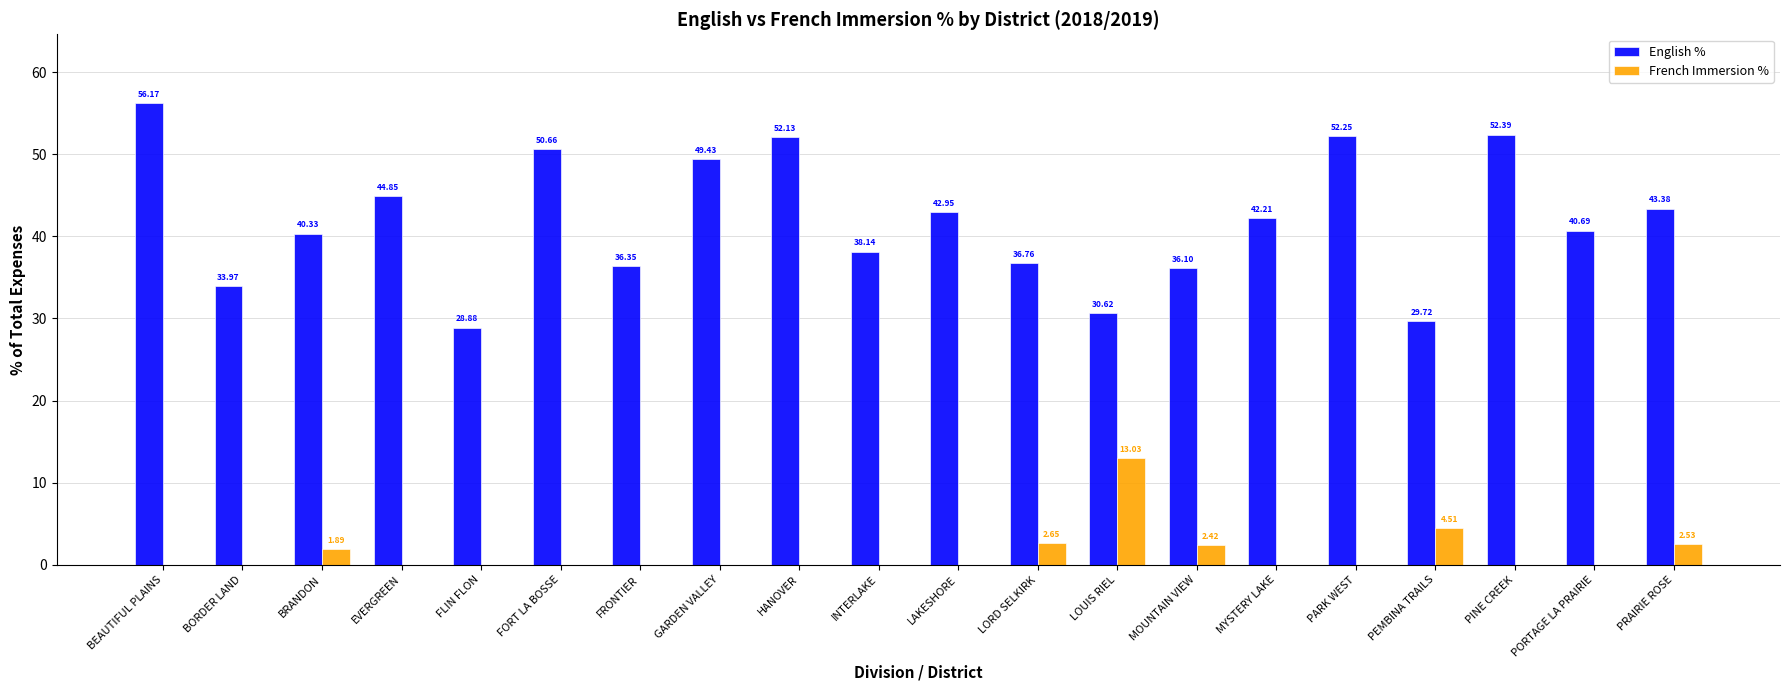

The English % series shows 23.9 at BRANDON. True or false?

False